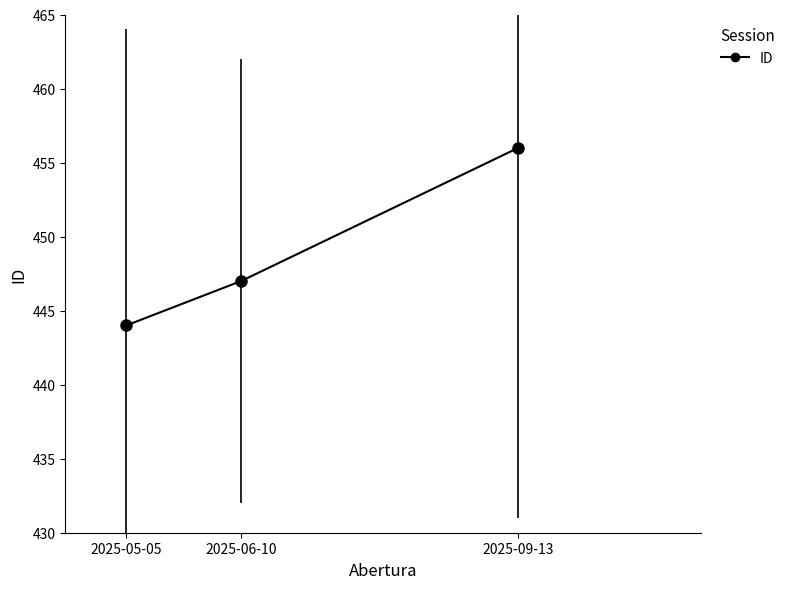

Reading left to right, list all the values displayed in this chart.

2025-05-05=444	2025-06-10=447	2025-09-13=456